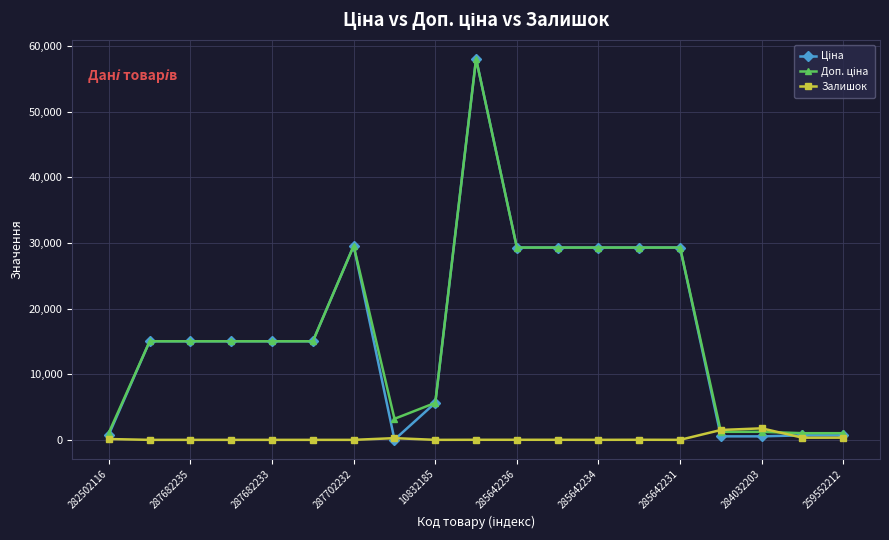

True or false: Залишок has more than 0 points higher than both neighbors.

True